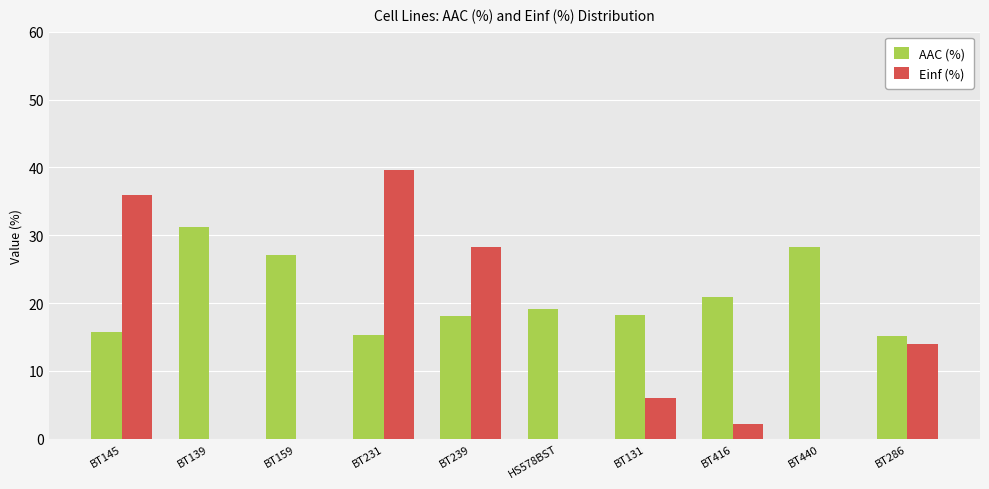

How many distinct data groups are displayed?

2